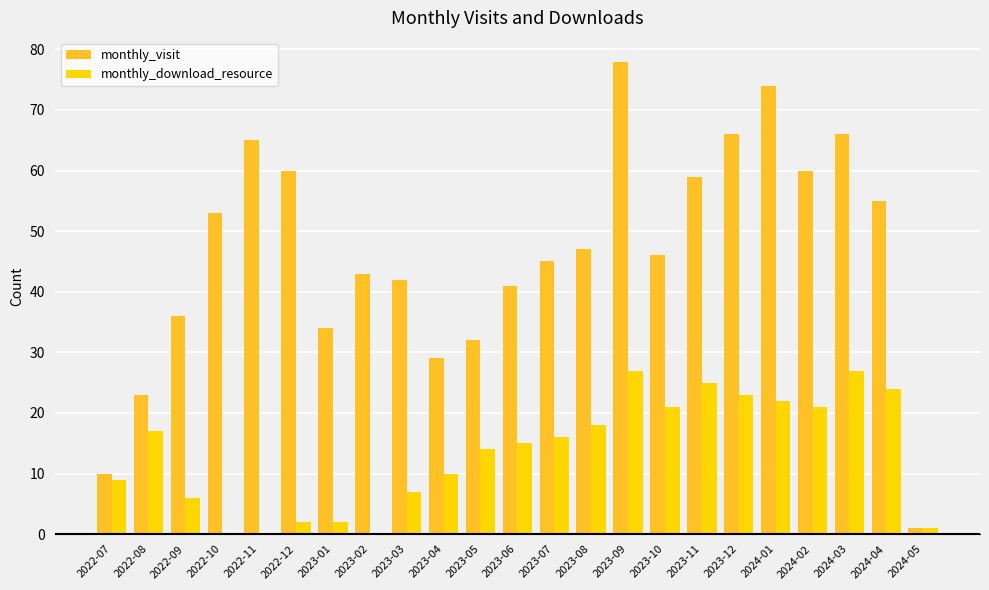

What is the sum of all monthly_download_resource values?

307